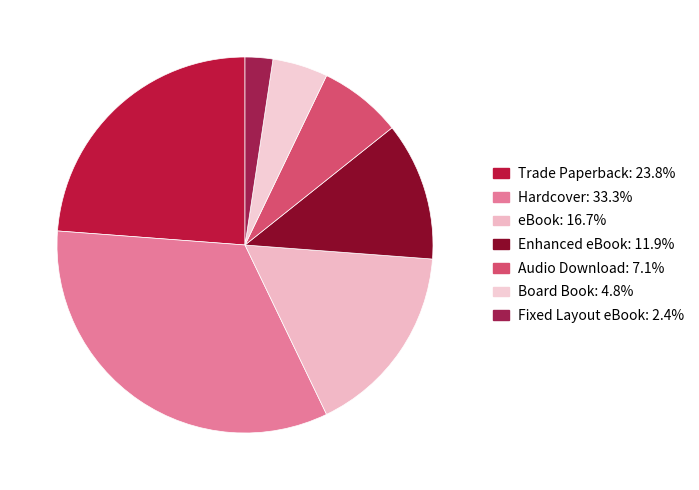

How many segments does this pie chart have?

7